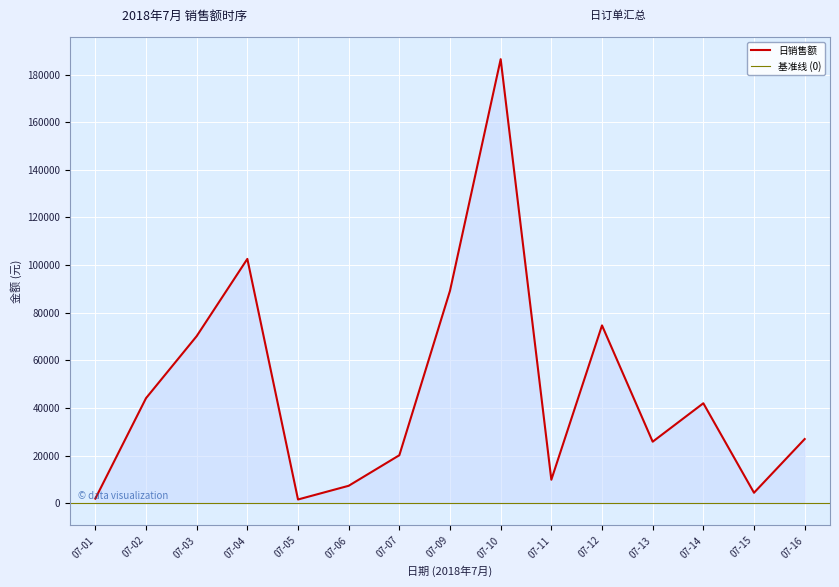

Reading right to left, list all the values displayed in this chart.

26918.4	4355.0	41951.9	25804.3	74663.8	9824.3	186503.3	89237.4	20120.3	7284.3	1526.0	102601.8	70155.9	44088.0	1897.0